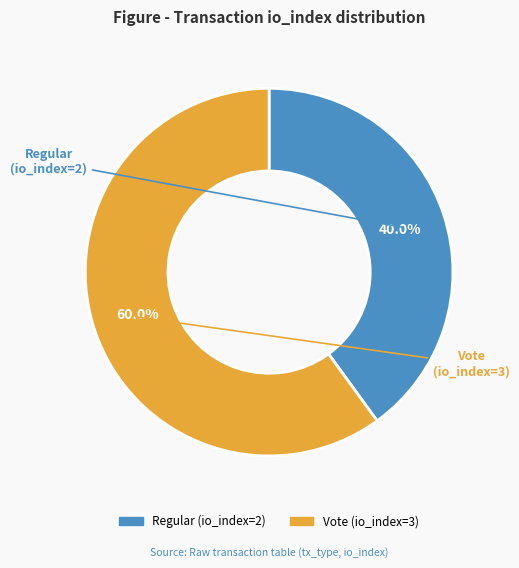

What is the smallest slice in the pie chart?

Regular (io_index=2)